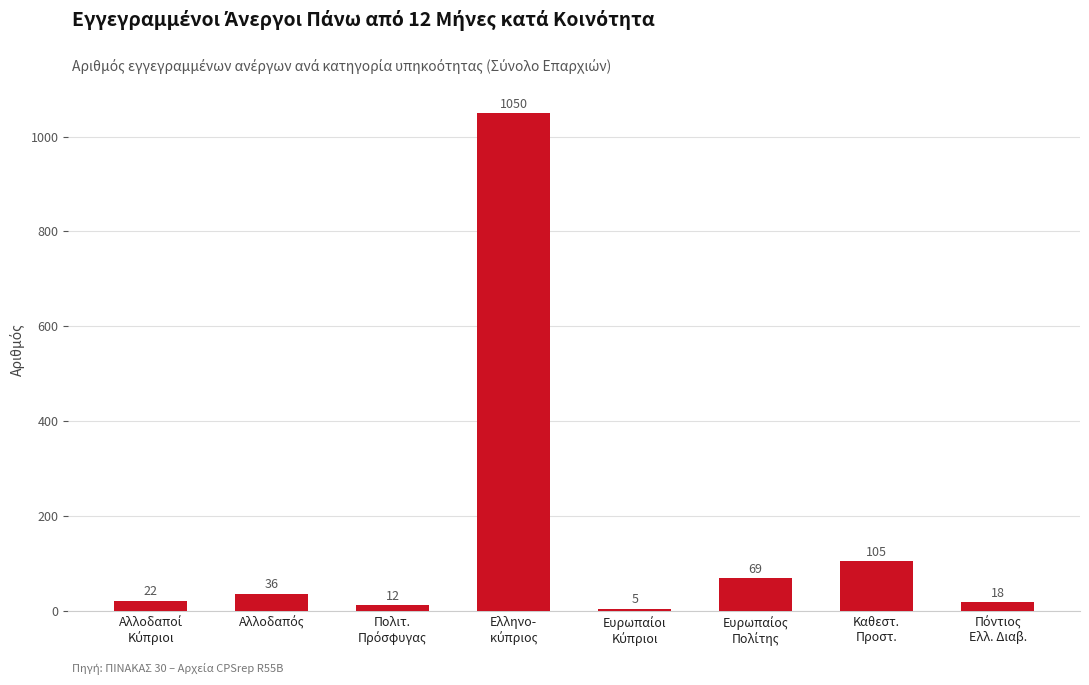

What is the difference between the second highest and minimum values?

100